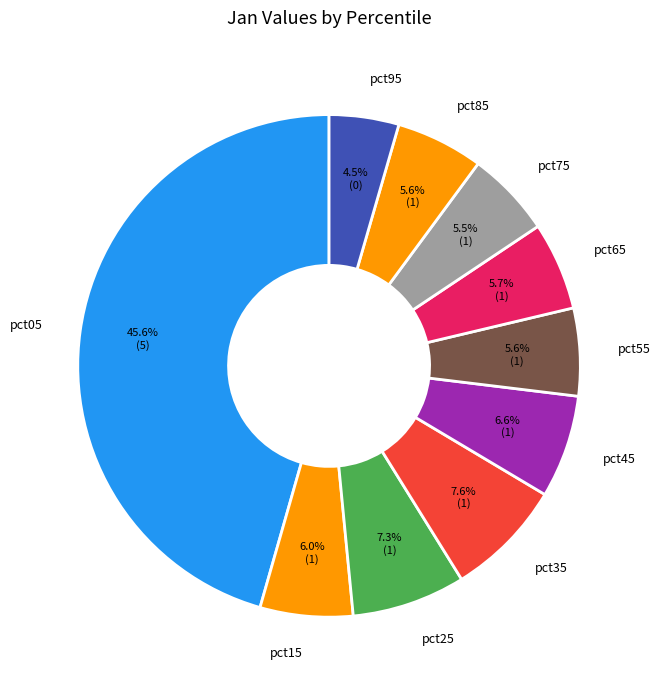

What percentage is the pct05 slice, to the nearest percent?

46%